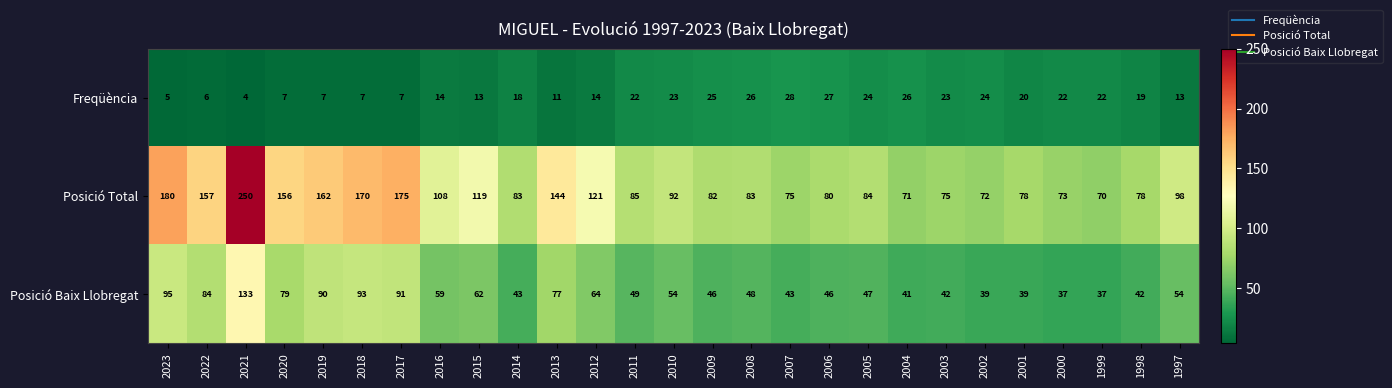

The value of Posició Baix Llobregat at 2008 is 48. True or false?

True